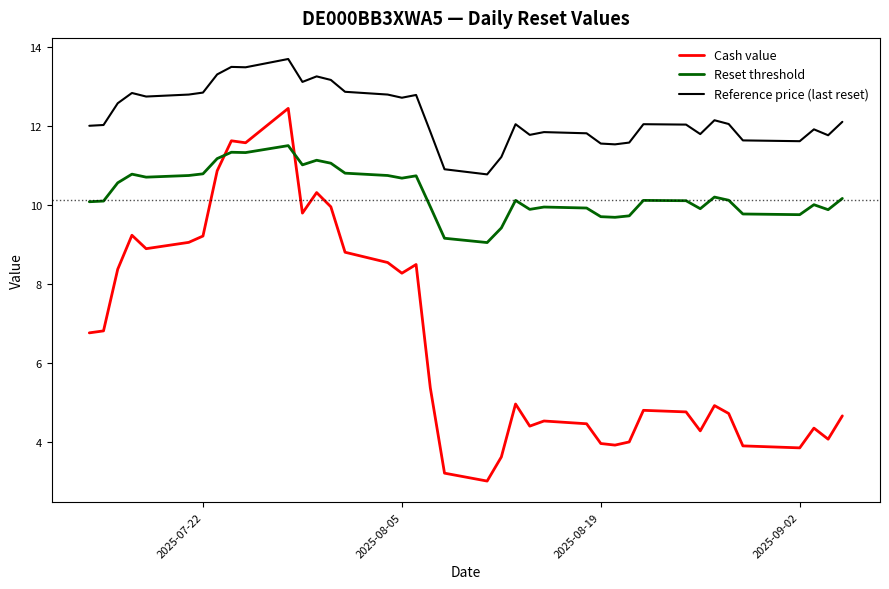

Which series has the largest range (max minus min)?

Cash value